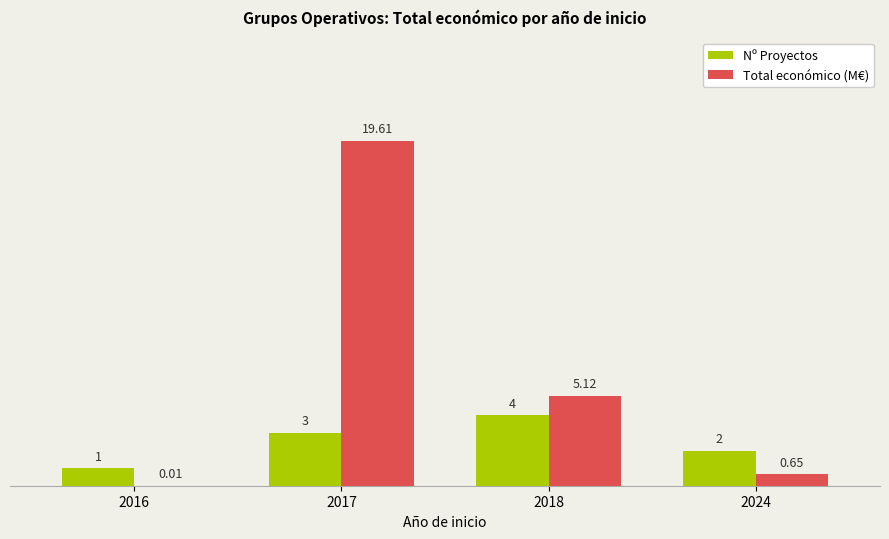

At which category is the sum across all series the highest?

2017